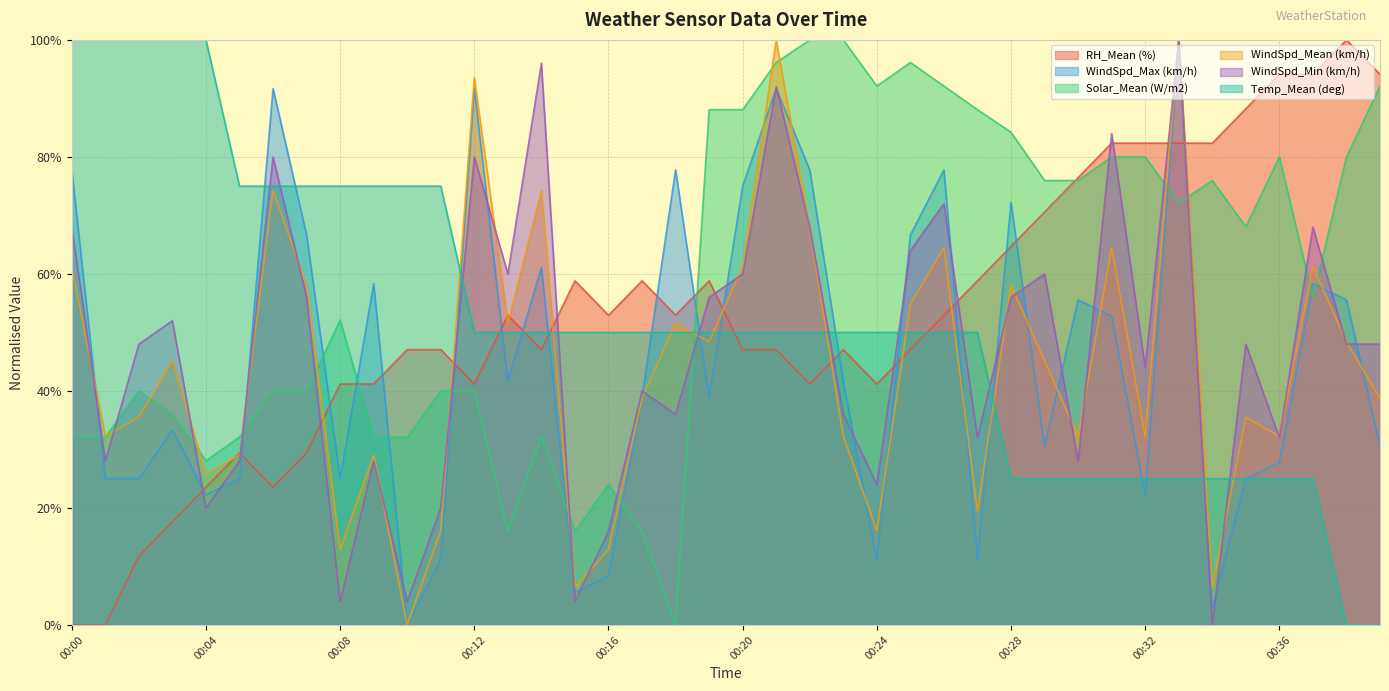

Which category has the lowest value in the RH_Mean (%) series?

00:00